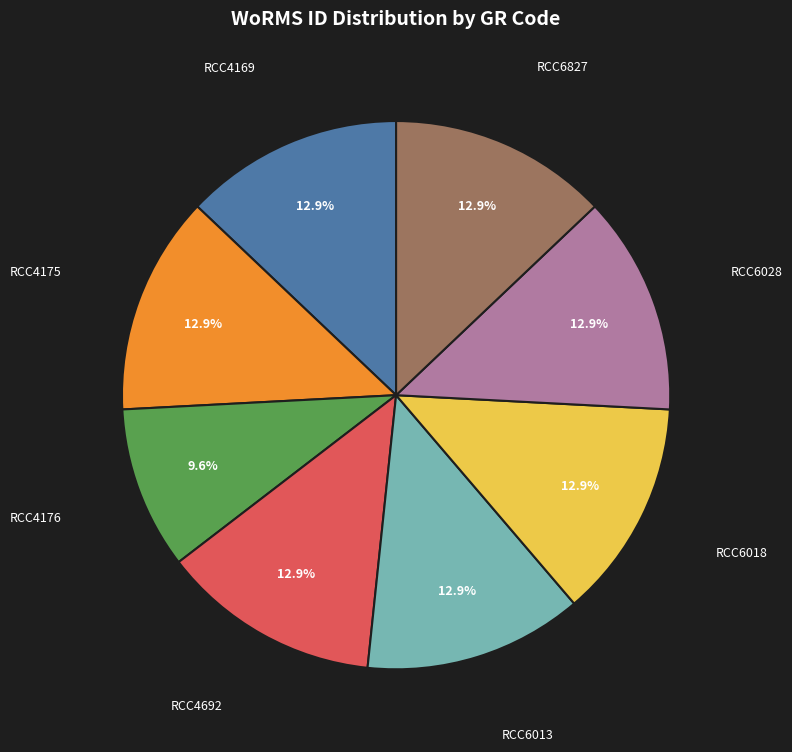

Is there a majority slice in this chart?

No